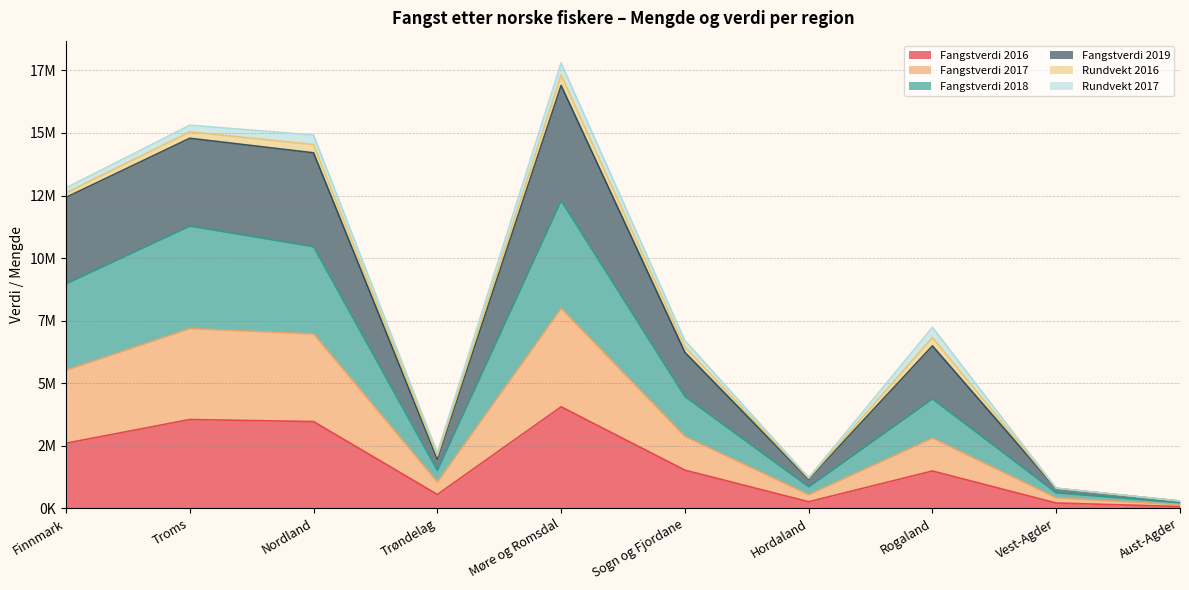

What position from the left is Sogn og Fjordane?

6